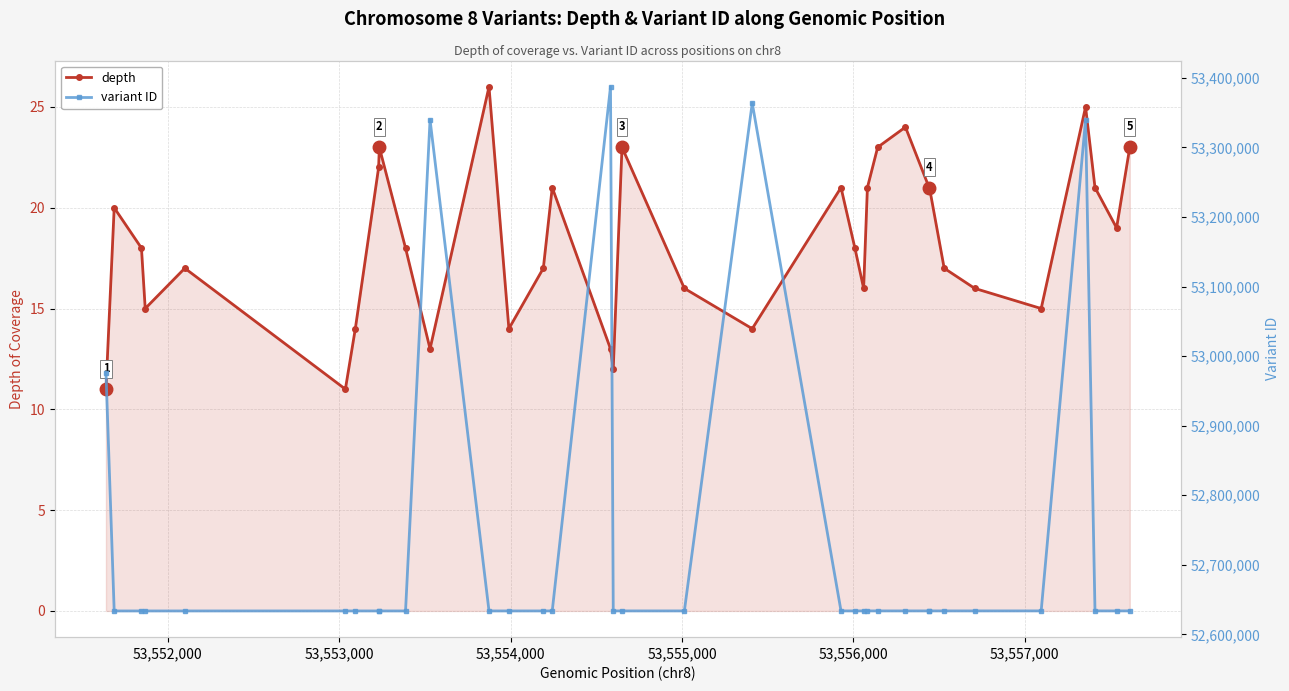

True or false: depth has more than 2 interior local peaks.

True